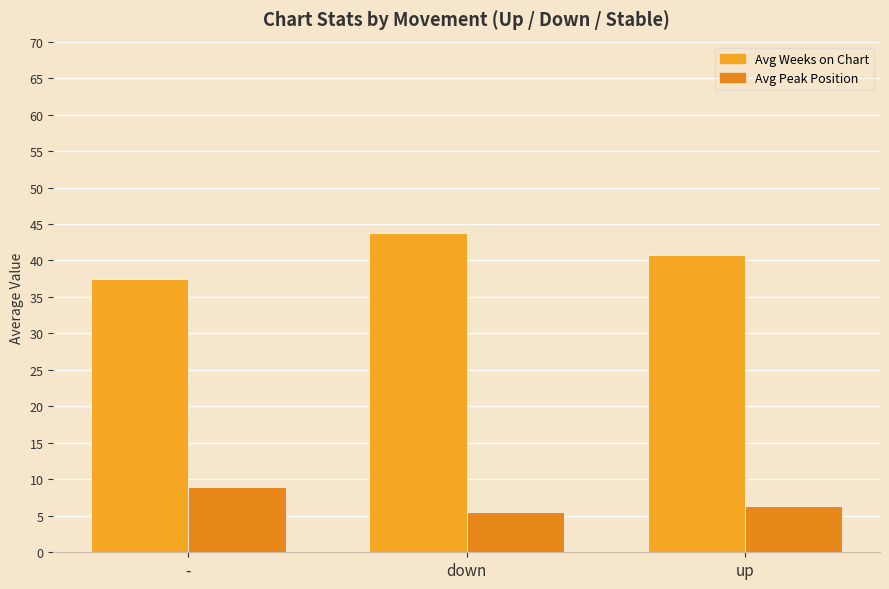

Read the Avg Peak Position value at up.

6.4